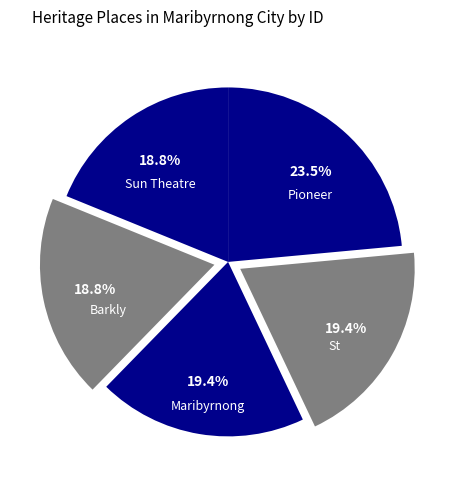

Count the number of slices in the pie.

5